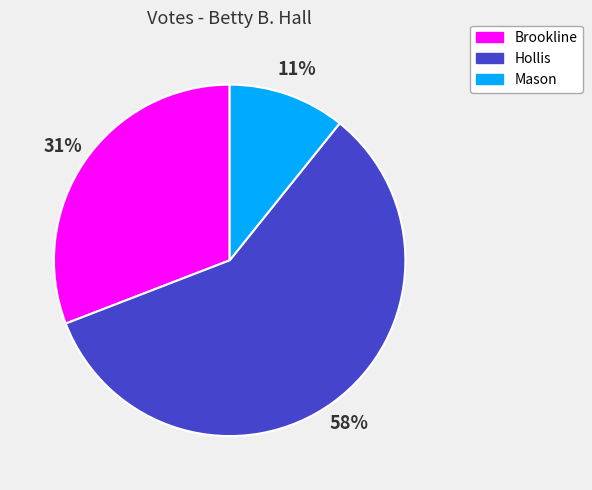

To the nearest percent, what is the combined percentage of Brookline and Mason?

42%